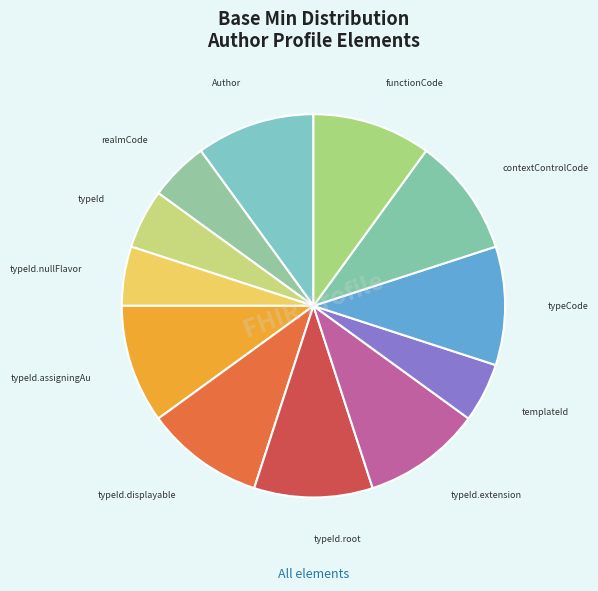

Is there a majority slice in this chart?

No